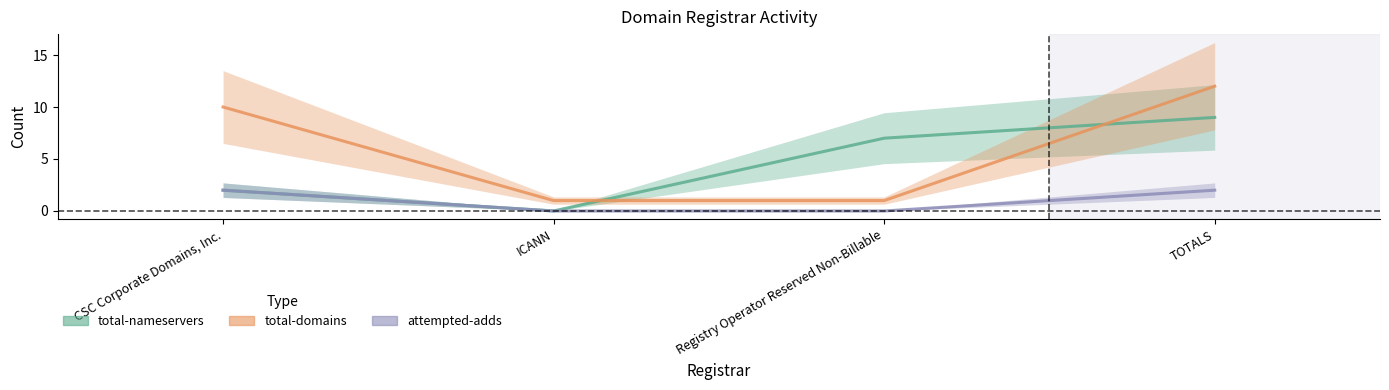

Rank the series by their maximum value, from highest to lowest.

total-domains, total-nameservers, attempted-adds